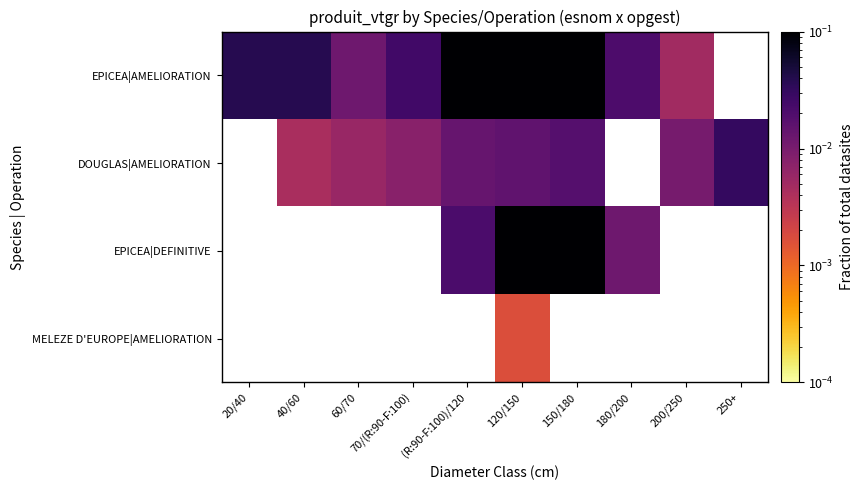

Which series has the widest spread of values?

EPICEA|AMELIORATION